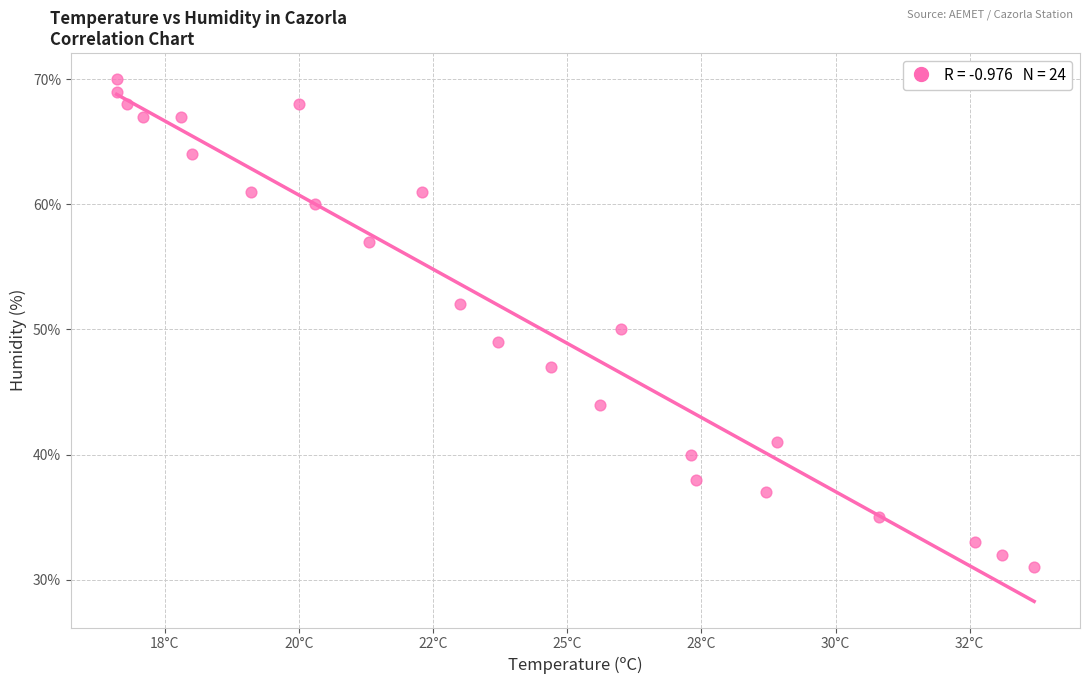

What is the range of Y values (max minus min)?

39